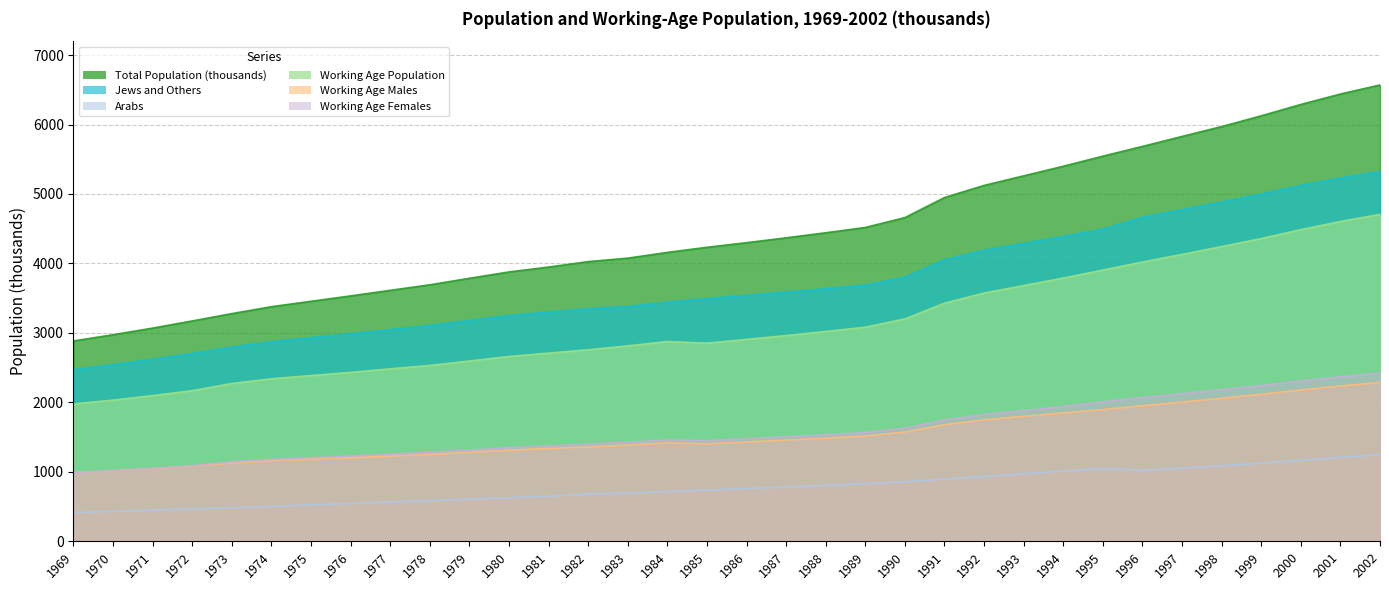

Reading right to left, extract all data points from this chart.

Total Population (thousands): 2002=6570.0	2001=6439.0	2000=6289.2	1999=6125.3	1998=5970.7	1997=5828.9	1996=5685.1	1995=5544.9	1994=5399.3	1993=5261.4	1992=5123.5	1991=4949.1	1990=4660.2	1989=4518.2	1988=4441.6	1987=4368.9	1986=4298.8	1985=4233.0	1984=4159.1	1983=4076.2	1982=4026.7	1981=3948.1	1980=3877.7	1979=3786.4	1978=3692.6	1977=3613.0	1976=3533.0	1975=3455.3	1974=3377.4	1973=3278.1	1972=3172.6	1971=3069.3	1970=2974.0	1969=2884.2
Jews and Others: 2002=5324.2	2001=5231.0	2000=5122.9	1999=5000.6	1998=4883.3	1997=4775.4	1996=4663.8	1995=4495.1	1994=4388.0	1993=4288.7	1992=4189.8	1991=4054.3	1990=3802.7	1989=3688.1	1988=3636.0	1987=3587.2	1986=3539.3	1985=3494.5	1984=3442.1	1983=3381.0	1982=3346.6	1981=3300.0	1980=3249.4	1979=3179.5	1978=3106.9	1977=3047.2	1976=2988.3	1975=2931.2	1974=2873.6	1973=2795.6	1972=2704.6	1971=2620.1	1970=2543.1	1969=2469.6
Arabs: 2002=1245.8	2001=1208.0	2000=1166.3	1999=1124.7	1998=1087.4	1997=1053.5	1996=1021.3	1995=1049.8	1994=1011.3	1993=972.7	1992=933.7	1991=894.8	1990=857.5	1989=830.1	1988=805.6	1987=781.7	1986=759.5	1985=738.5	1984=717.0	1983=695.2	1982=680.1	1981=648.1	1980=628.3	1979=606.9	1978=585.7	1977=565.8	1976=544.7	1975=524.1	1974=503.8	1973=482.5	1972=468.0	1971=449.2	1970=430.9	1969=414.6
Working Age Population: 2002=4706.2	2001=4604.5	2000=4486.6	1999=4358.4	1998=4242.8	1997=4130.3	1996=4021.1	1995=3904.4	1994=3789.1	1993=3682.2	1992=3574.0	1991=3427.7	1990=3201.3	1989=3082.3	1988=3021.0	1987=2962.2	1986=2906.6	1985=2852.7	1984=2875.7	1983=2813.4	1982=2757.1	1981=2708.7	1980=2660.8	1979=2595.5	1978=2531.8	1977=2482.4	1976=2431.8	1975=2386.3	1974=2339.3	1973=2271.7	1972=2169.1	1971=2097.2	1970=2032.2	1969=1977.9
Working Age Males: 2002=2286.2	2001=2236.4	2000=2178.4	1999=2116.3	1998=2059.9	1997=2005.4	1996=1952.2	1995=1896.2	1994=1849.5	1993=1799.4	1992=1748.4	1991=1678.9	1990=1573.0	1989=1515.9	1988=1485.7	1987=1457.1	1986=1429.9	1985=1403.3	1984=1417.7	1983=1386.4	1982=1359.4	1981=1336.6	1980=1312.6	1979=1281.7	1978=1250.7	1977=1226.8	1976=1203.5	1975=1182.3	1974=1159.3	1973=1127.2	1972=1082.0	1971=1046.8	1970=1016.9	1969=989.2
Working Age Females: 2002=2420.1	2001=2368.1	2000=2308.2	1999=2242.2	1998=2182.8	1997=2125.0	1996=2069.0	1995=2008.3	1994=1939.6	1993=1882.8	1992=1825.6	1991=1748.8	1990=1628.3	1989=1566.5	1988=1535.2	1987=1505.1	1986=1476.6	1985=1449.2	1984=1458.0	1983=1426.7	1982=1397.4	1981=1372.1	1980=1347.9	1979=1313.9	1978=1280.6	1977=1255.7	1976=1228.2	1975=1204.0	1974=1179.8	1973=1144.6	1972=1087.4	1971=1050.4	1970=1015.4	1969=988.6